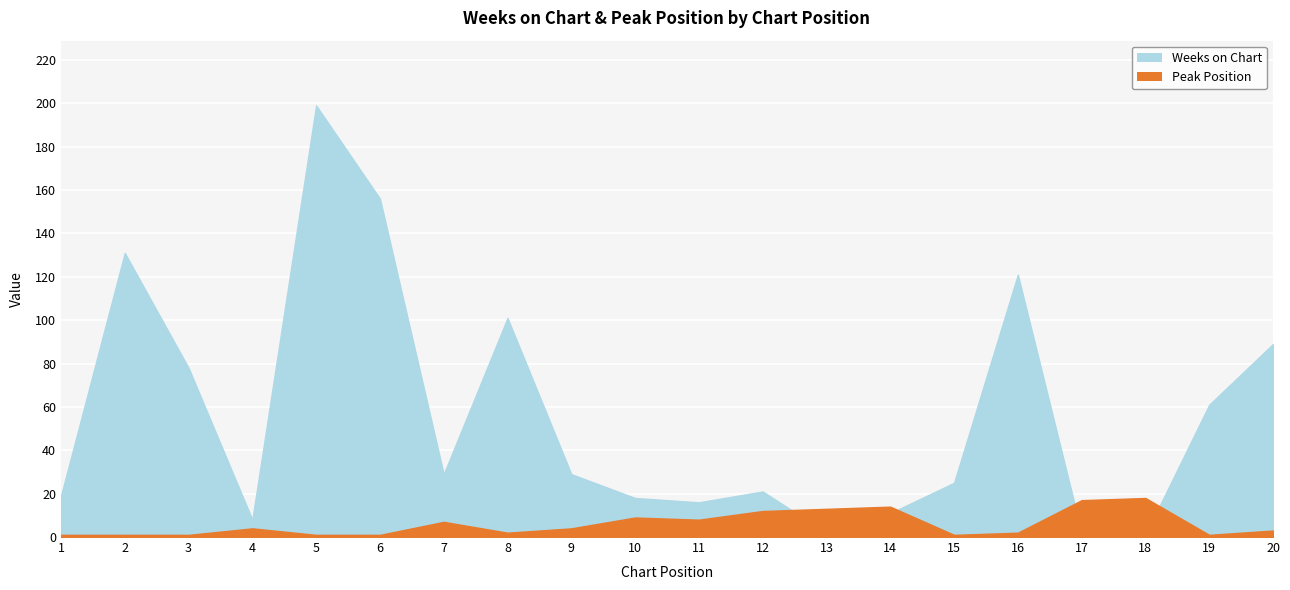

Reading left to right, transcribe all the data shown in this chart.

Weeks on Chart: 19	131	78	8	199	156	29	101	29	18	16	21	2	11	25	121	2	1	61	89
Peak Position: 1	1	1	4	1	1	7	2	4	9	8	12	13	14	1	2	17	18	1	3